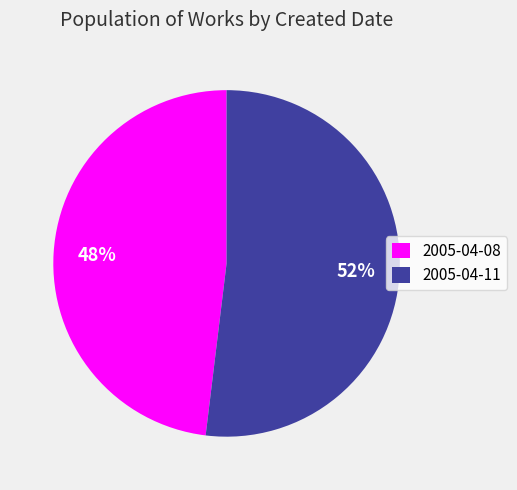

What is the ratio of the value at 2005-04-11 to the value at 2005-04-08?

1.1